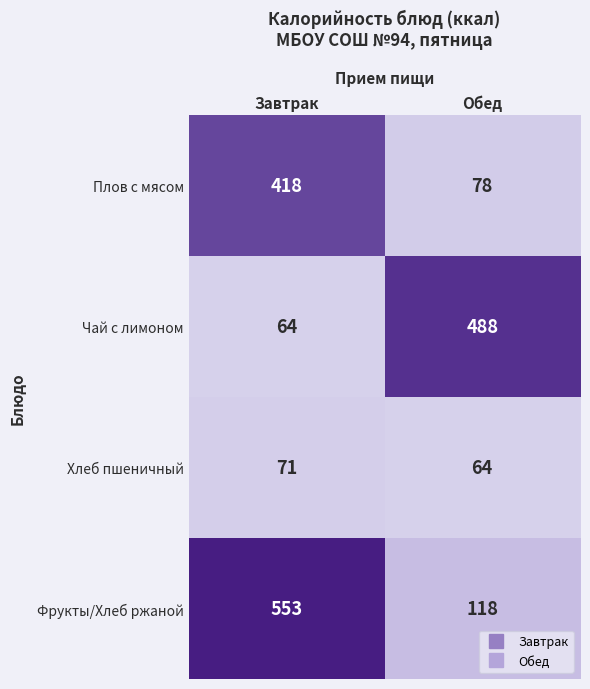

What is the total value across all series at Завтрак?

1106